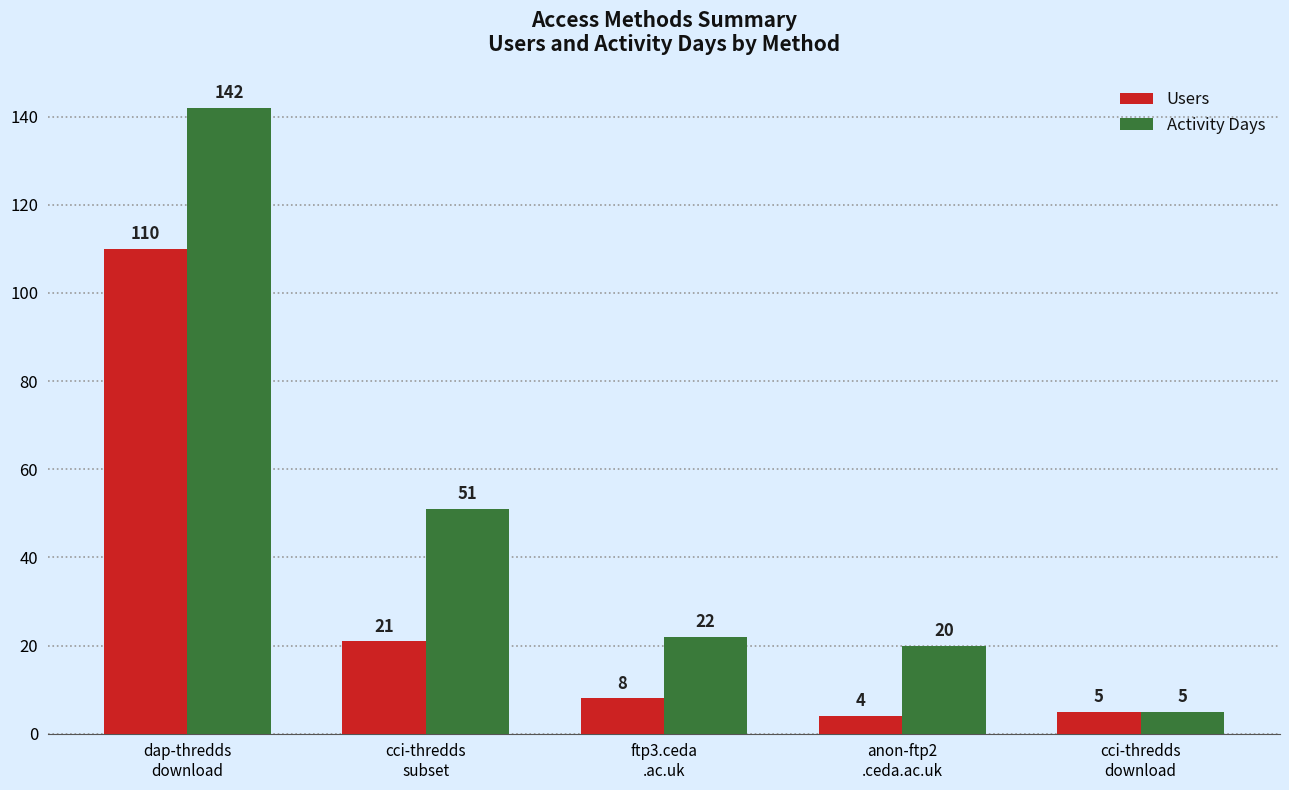

How many bars are there in each group?

2